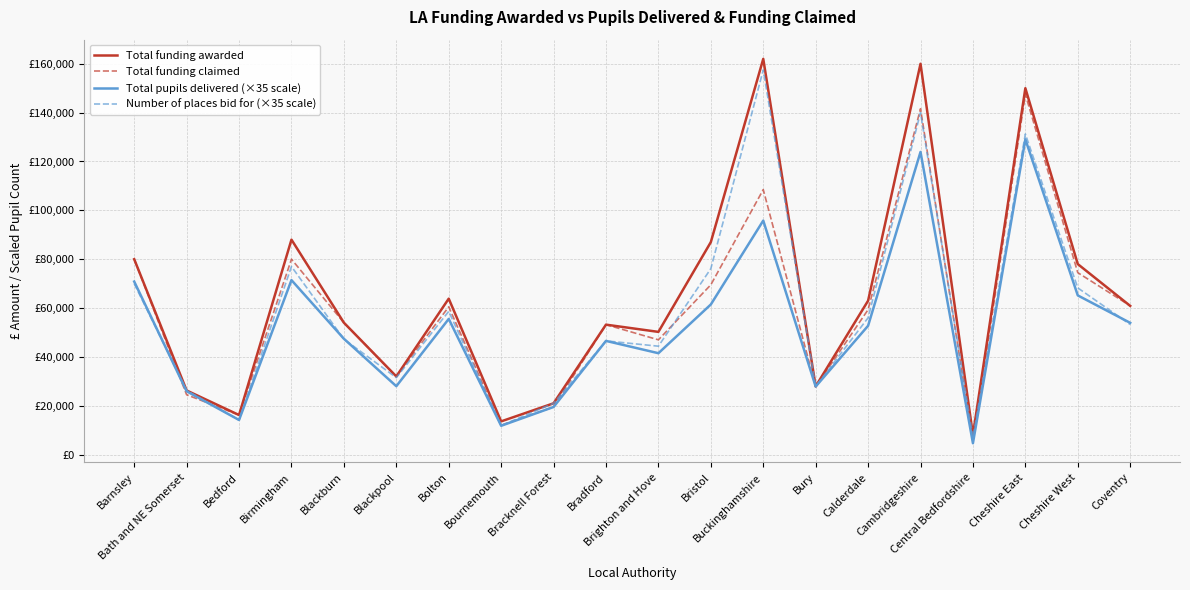

At how many categories does at least one series exceed 70326?

7